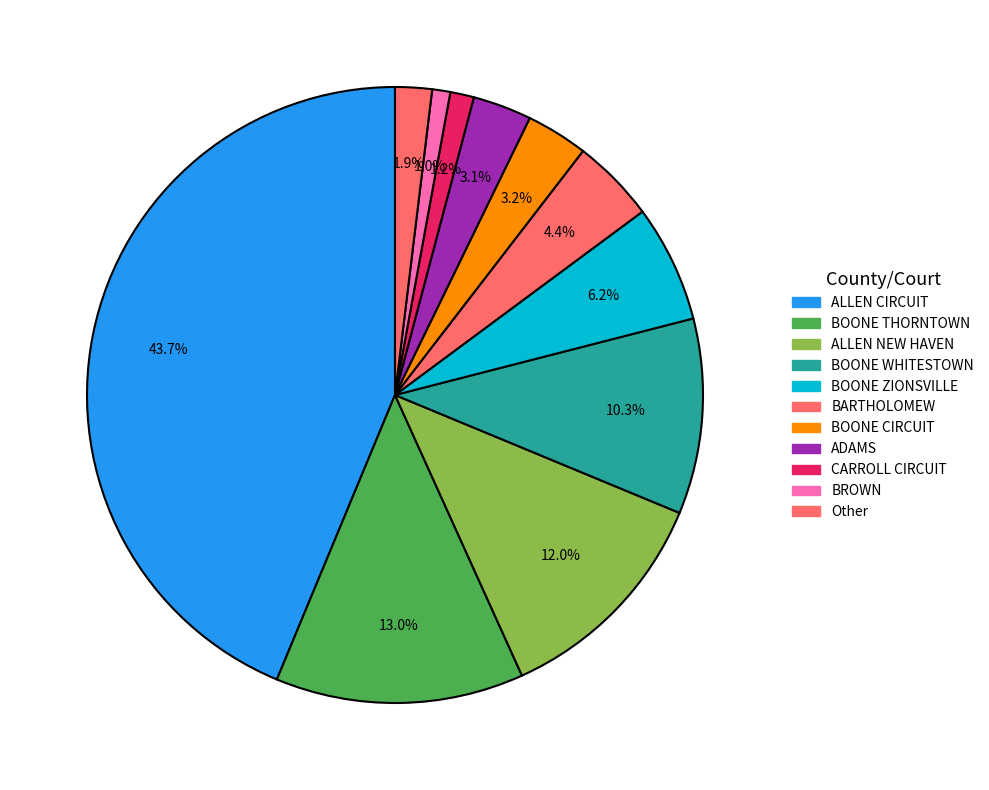

How many segments does this pie chart have?

11